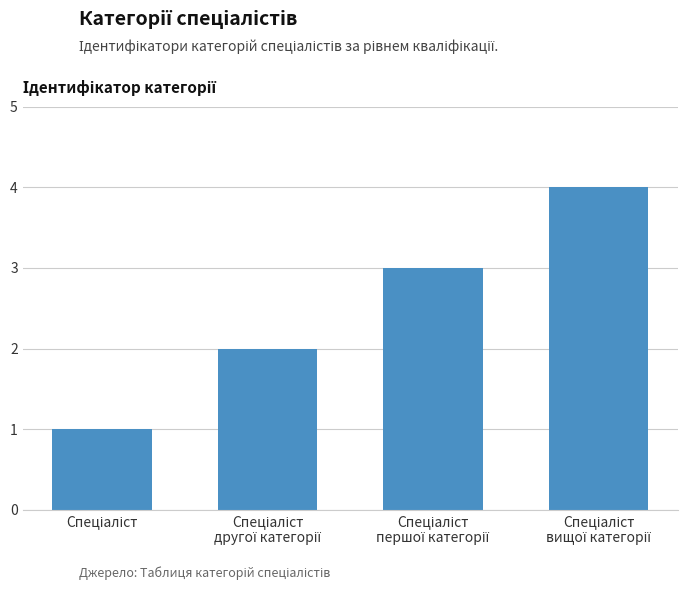

What is the difference between the maximum and minimum values?

3